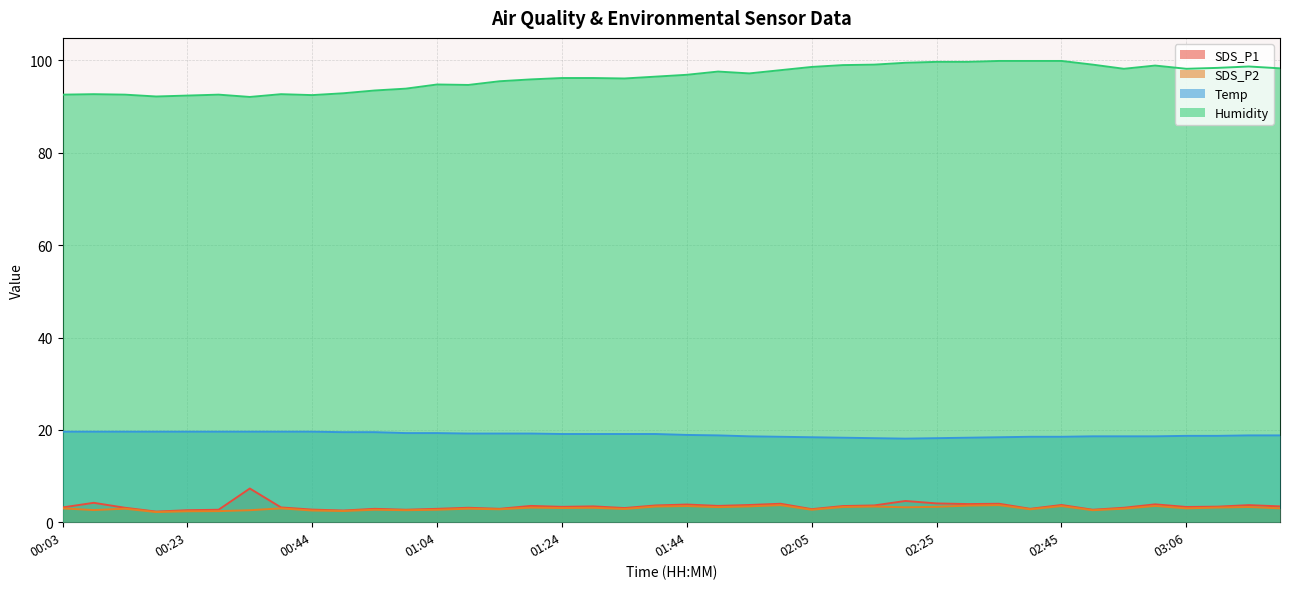

At which label does SDS_P1 reach its peak?

00:33